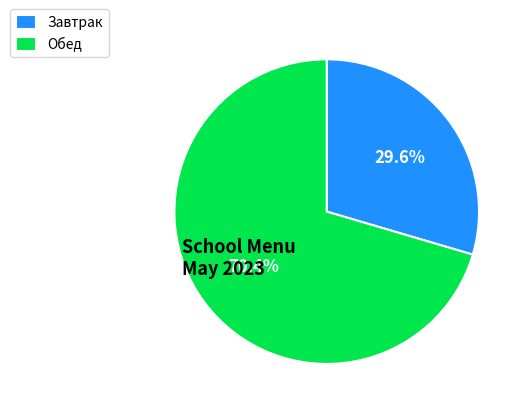

Which category accounts for the majority?

Обед